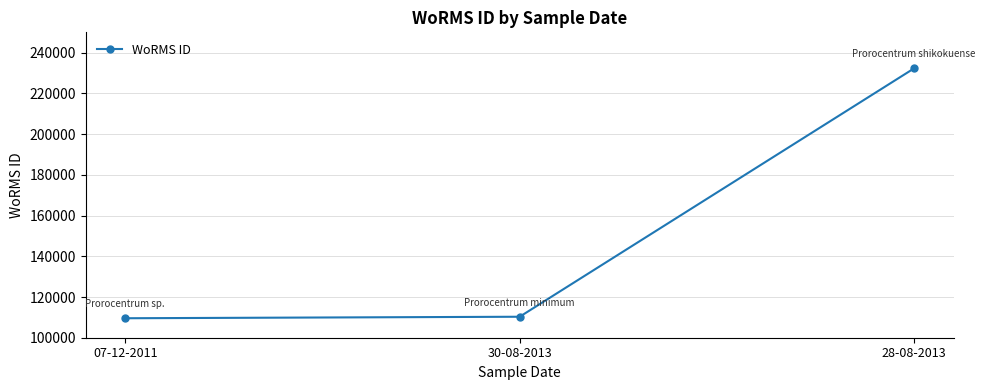

Is it true that the value at 28-08-2013 is 232304?

True